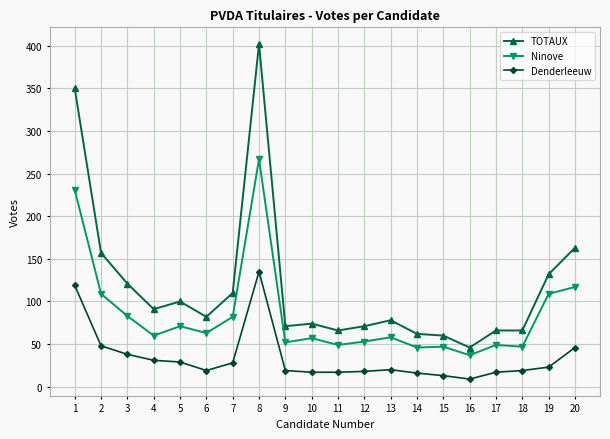

How many values in the TOTAUX series are below 82?

10